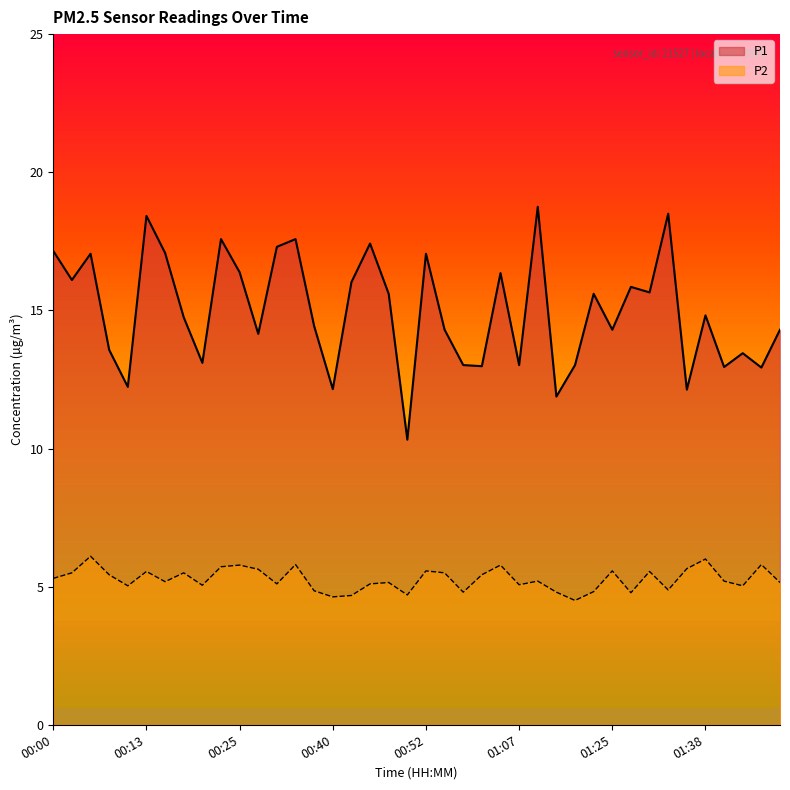

Which series has the largest range (max minus min)?

P1